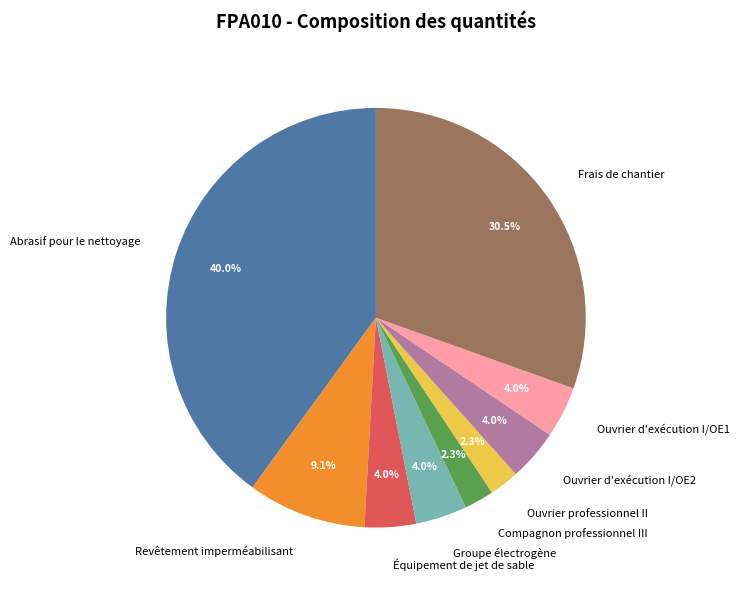

Is there any slice that represents more than half of the pie?

No